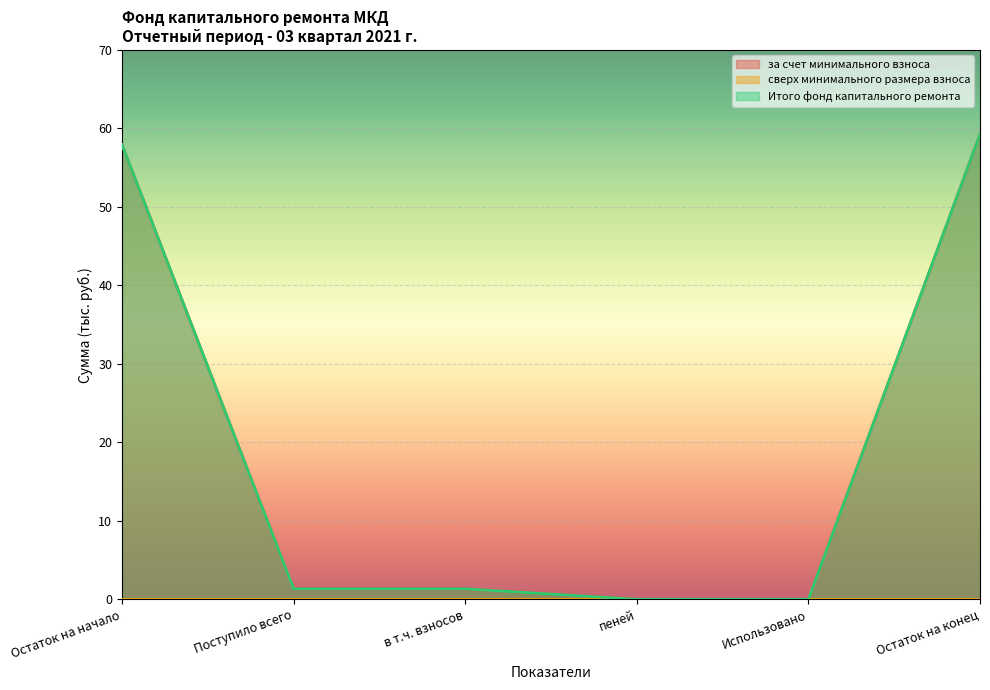

At which label is за счет минимального взноса closest to 29?

Поступило всего